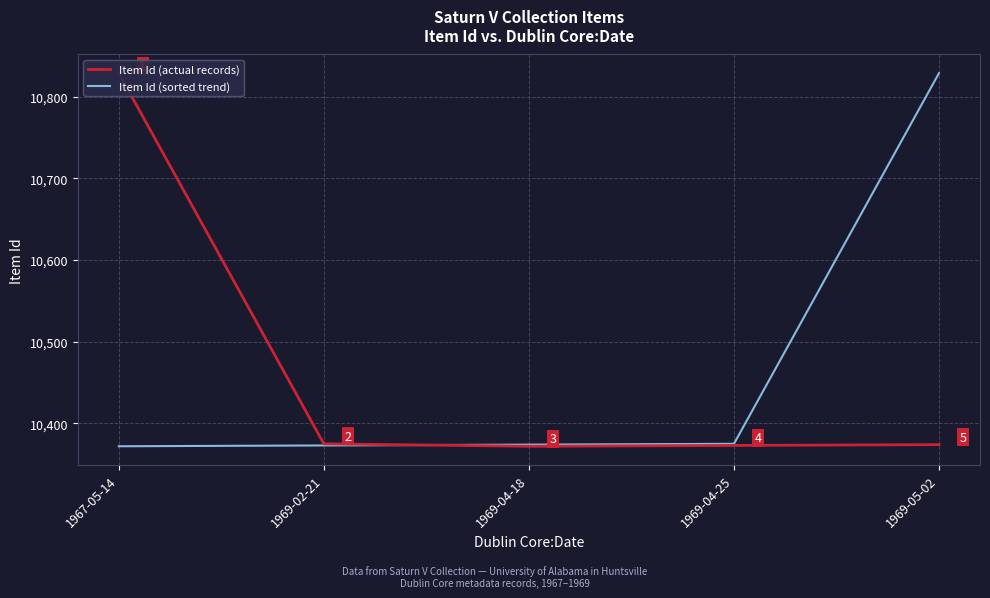

How many times do Item Id (sorted trend) and Item Id (actual records) cross each other?

1